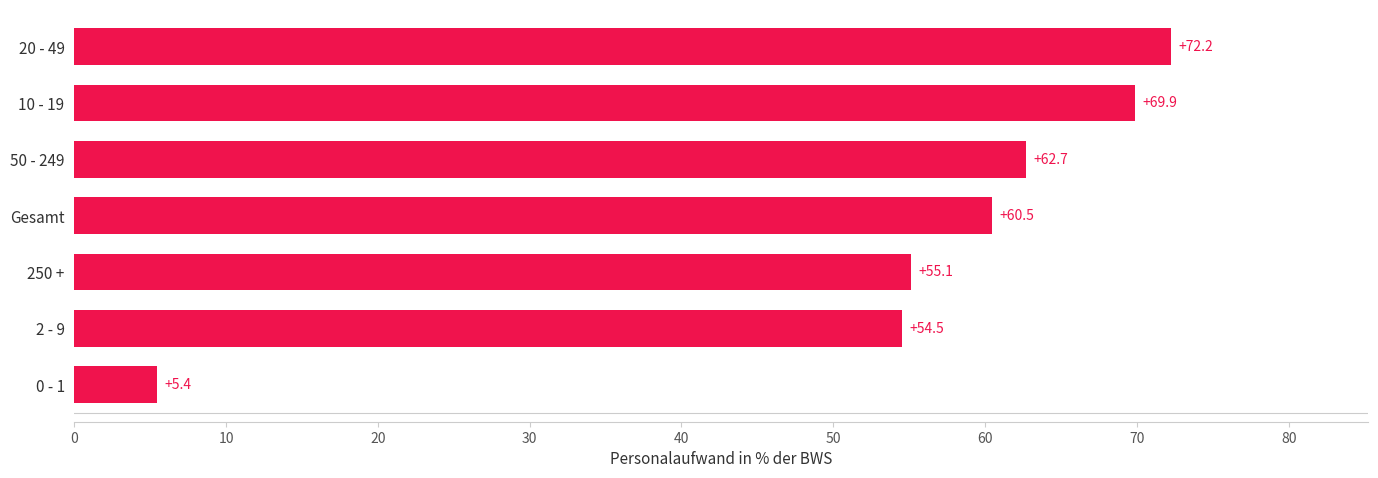

What is the minimum value shown in the chart?

5.4